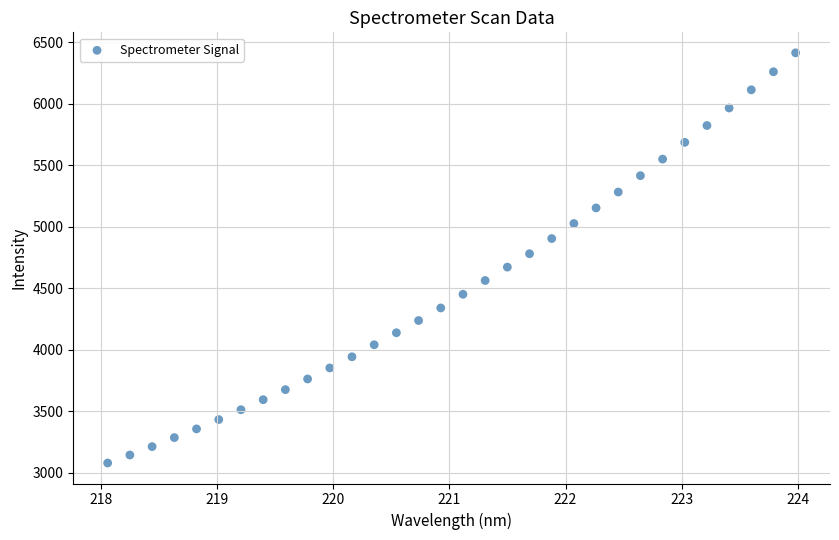

What is the range of Y values (max minus min)?

3333.8